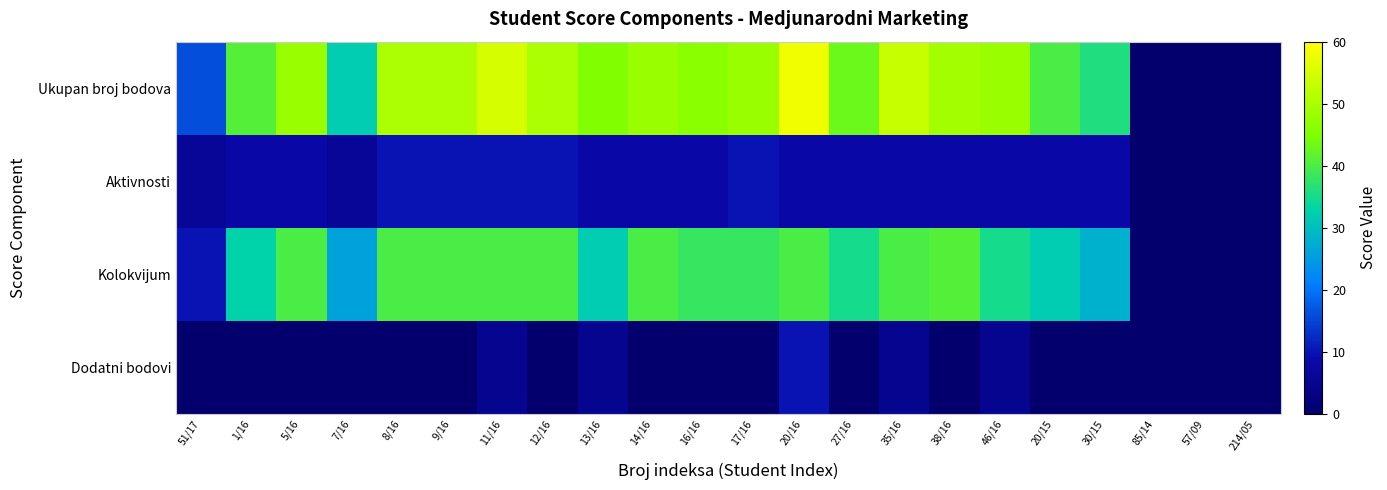

At how many categories does at least one series exceed 29?

18